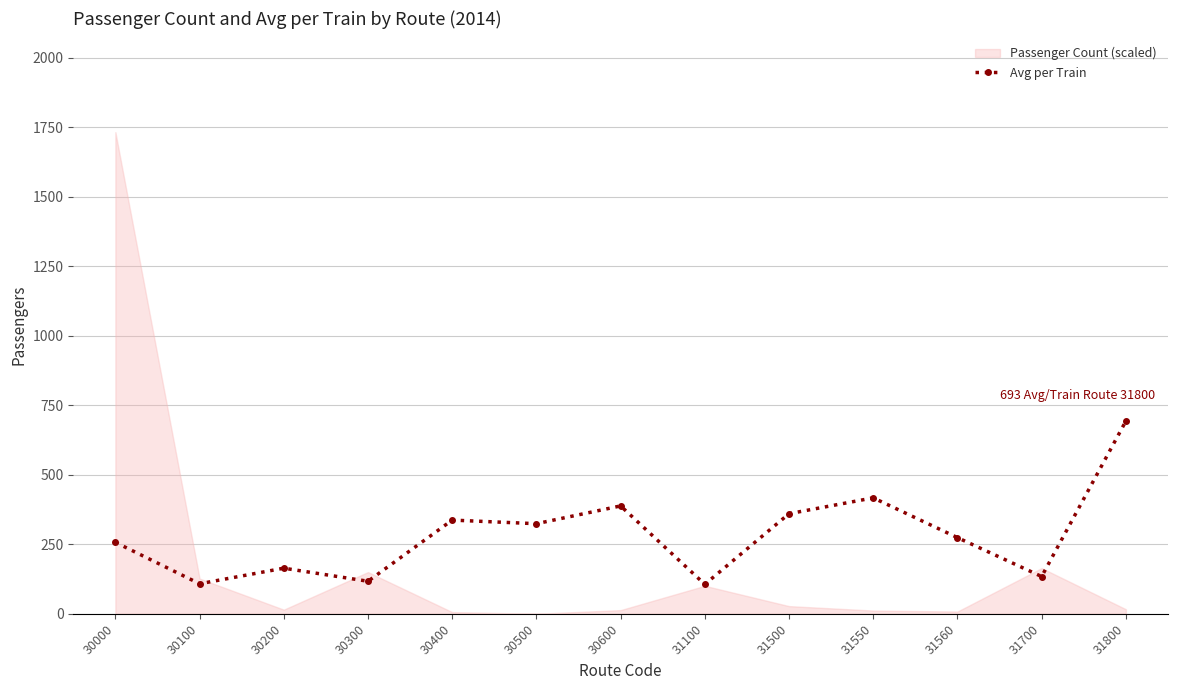

What is the average value?

283